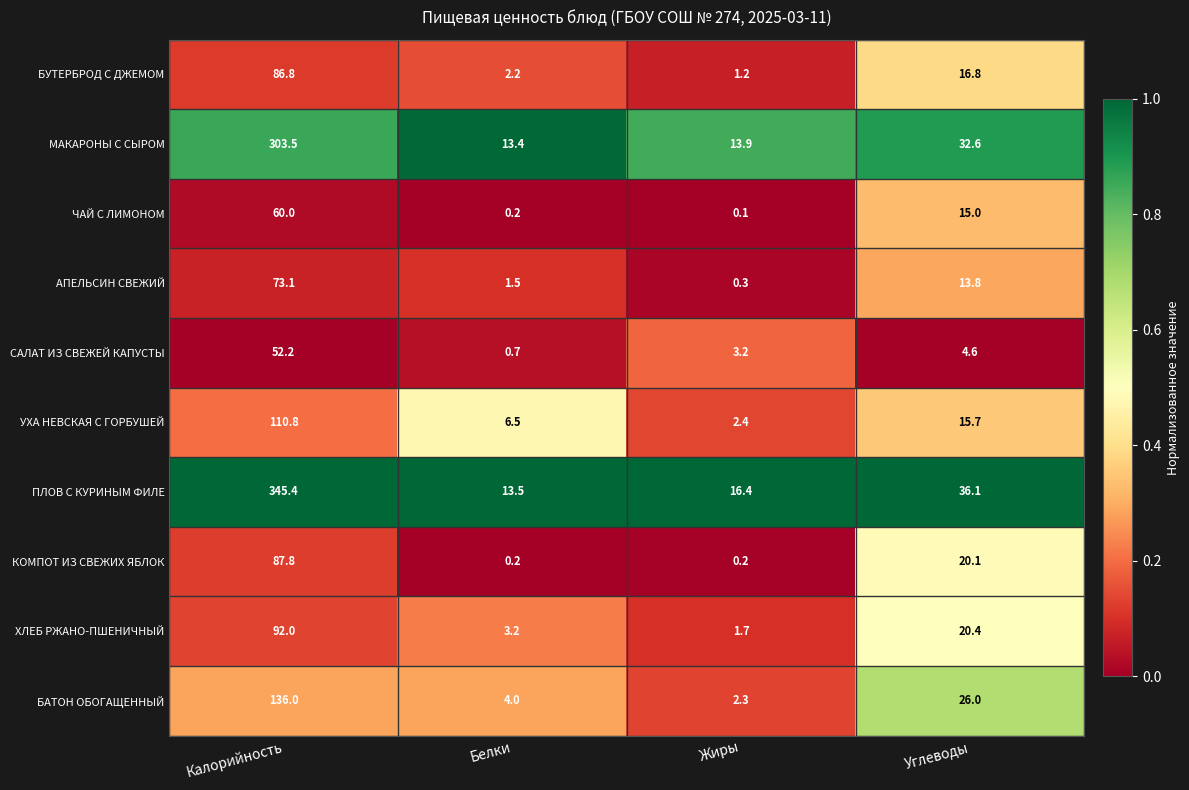

The value of ХЛЕБ РЖАНО-ПШЕНИЧНЫЙ at Калорийность is 92.0. True or false?

True